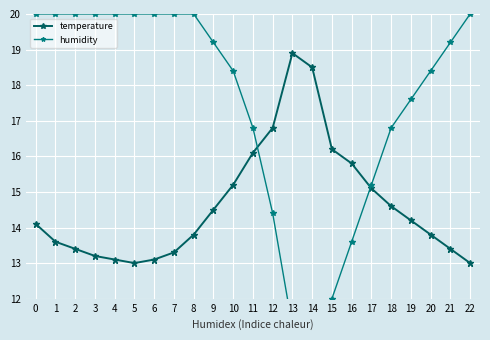

True or false: temperature and humidity cross at least once.

True